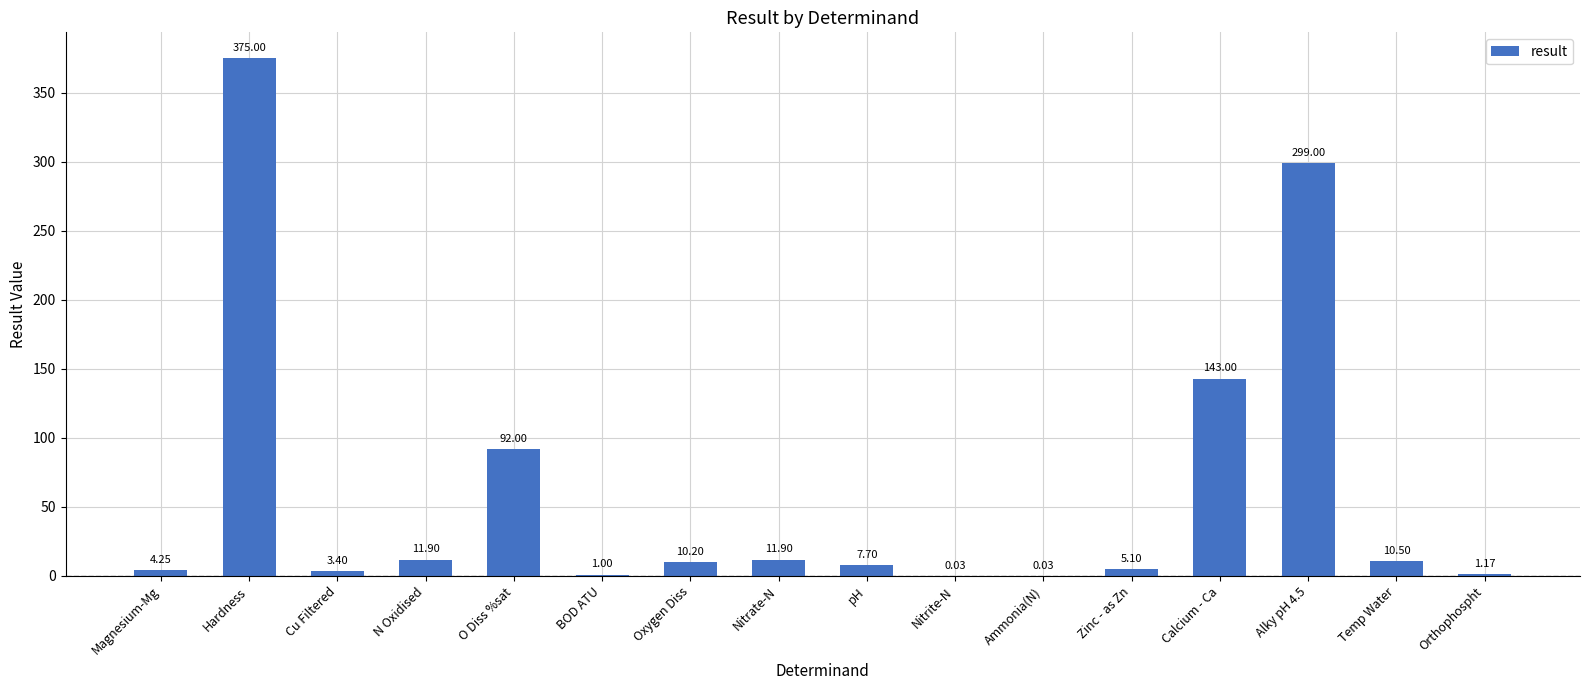

What is the change in value from Cu Filtered to Temp Water?

+7.1